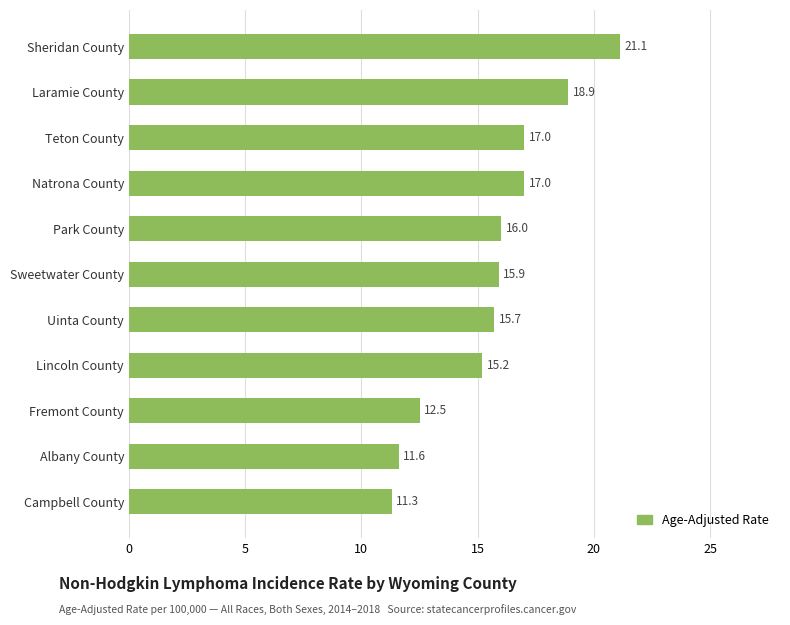

What is the difference between the values at Sweetwater County and Teton County?

1.1